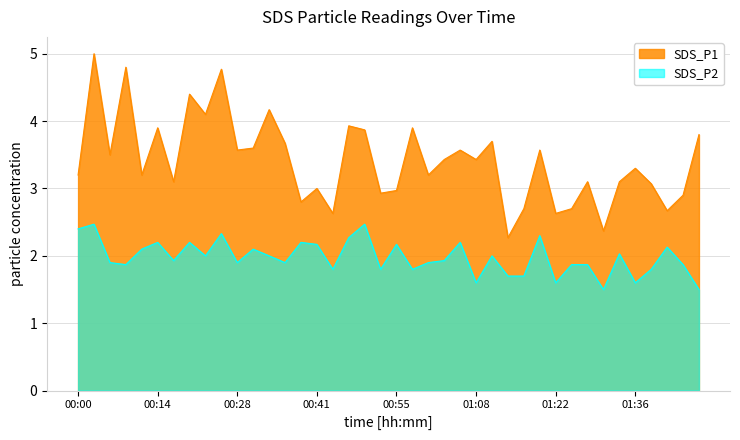

What are all the series names shown in the legend?

SDS_P1, SDS_P2